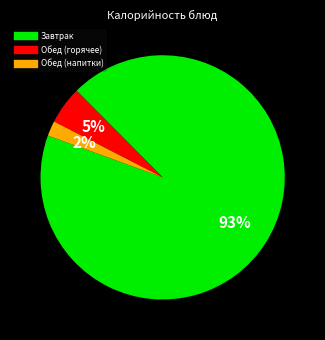

To the nearest percent, what is the average slice percentage?

33%